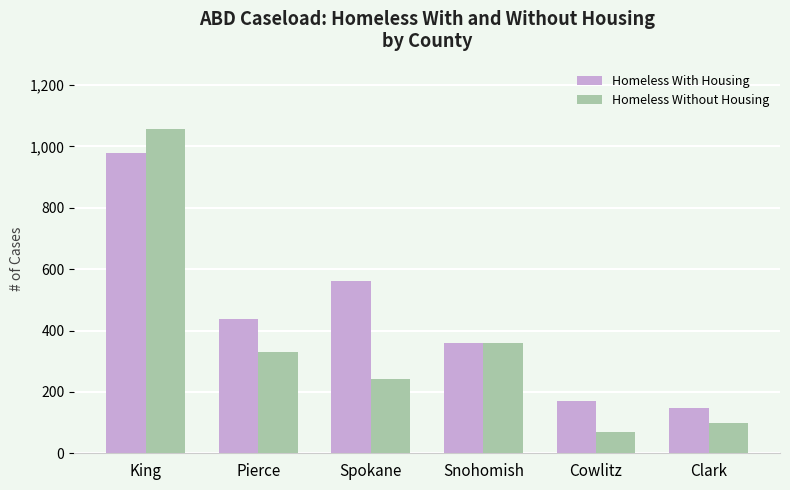

Reading left to right, transcribe all the data shown in this chart.

Homeless With Housing: King=978	Pierce=436	Spokane=561	Snohomish=358	Cowlitz=170	Clark=146
Homeless Without Housing: King=1058	Pierce=329	Spokane=241	Snohomish=359	Cowlitz=70	Clark=99